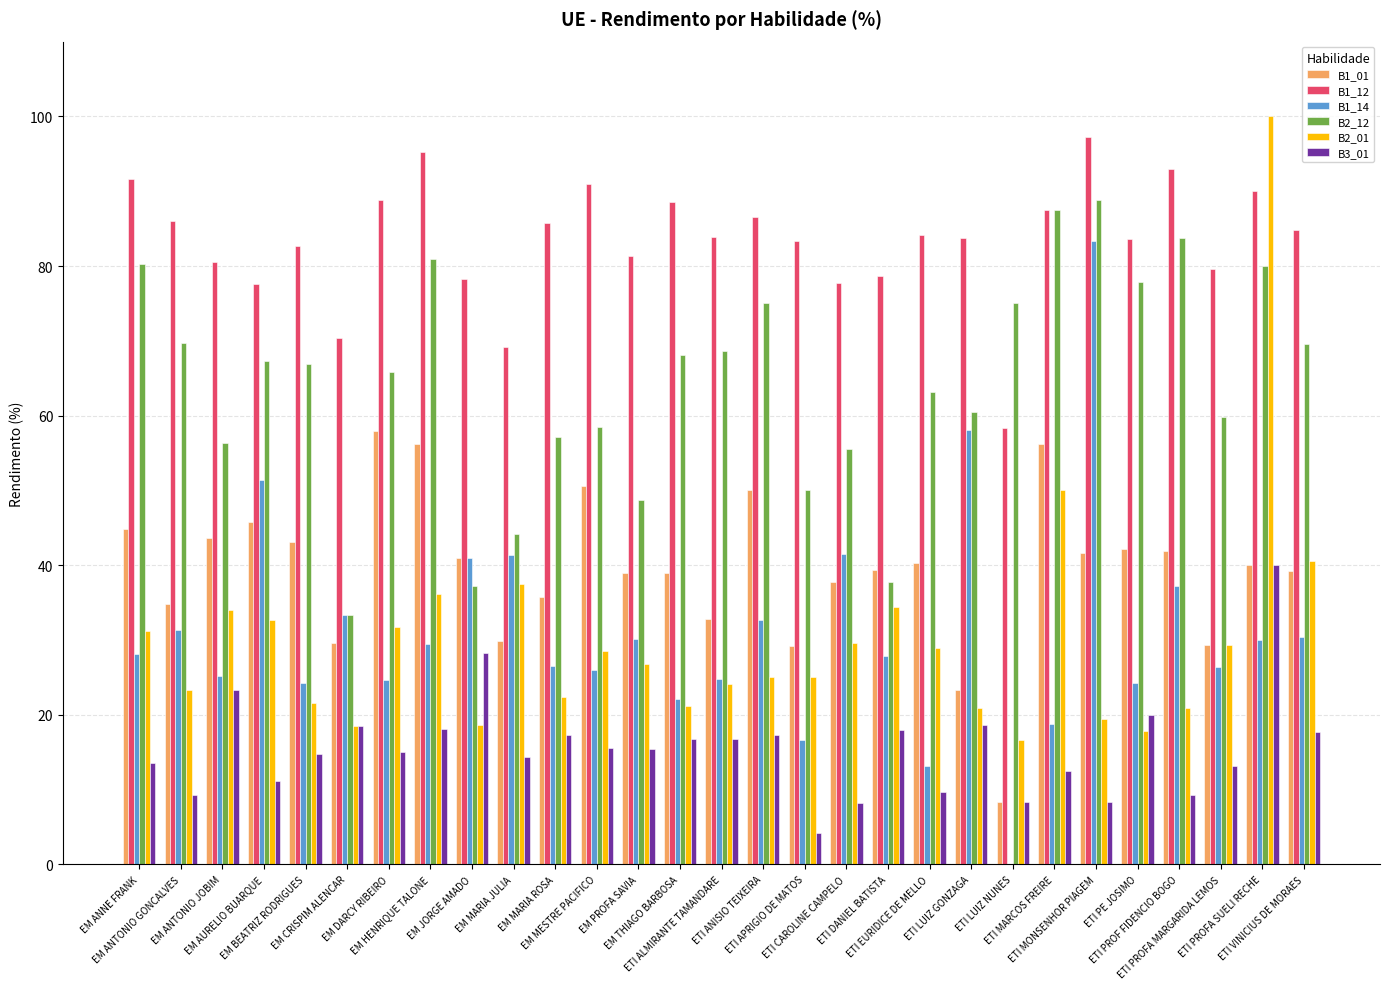

Are the bars horizontal?

No